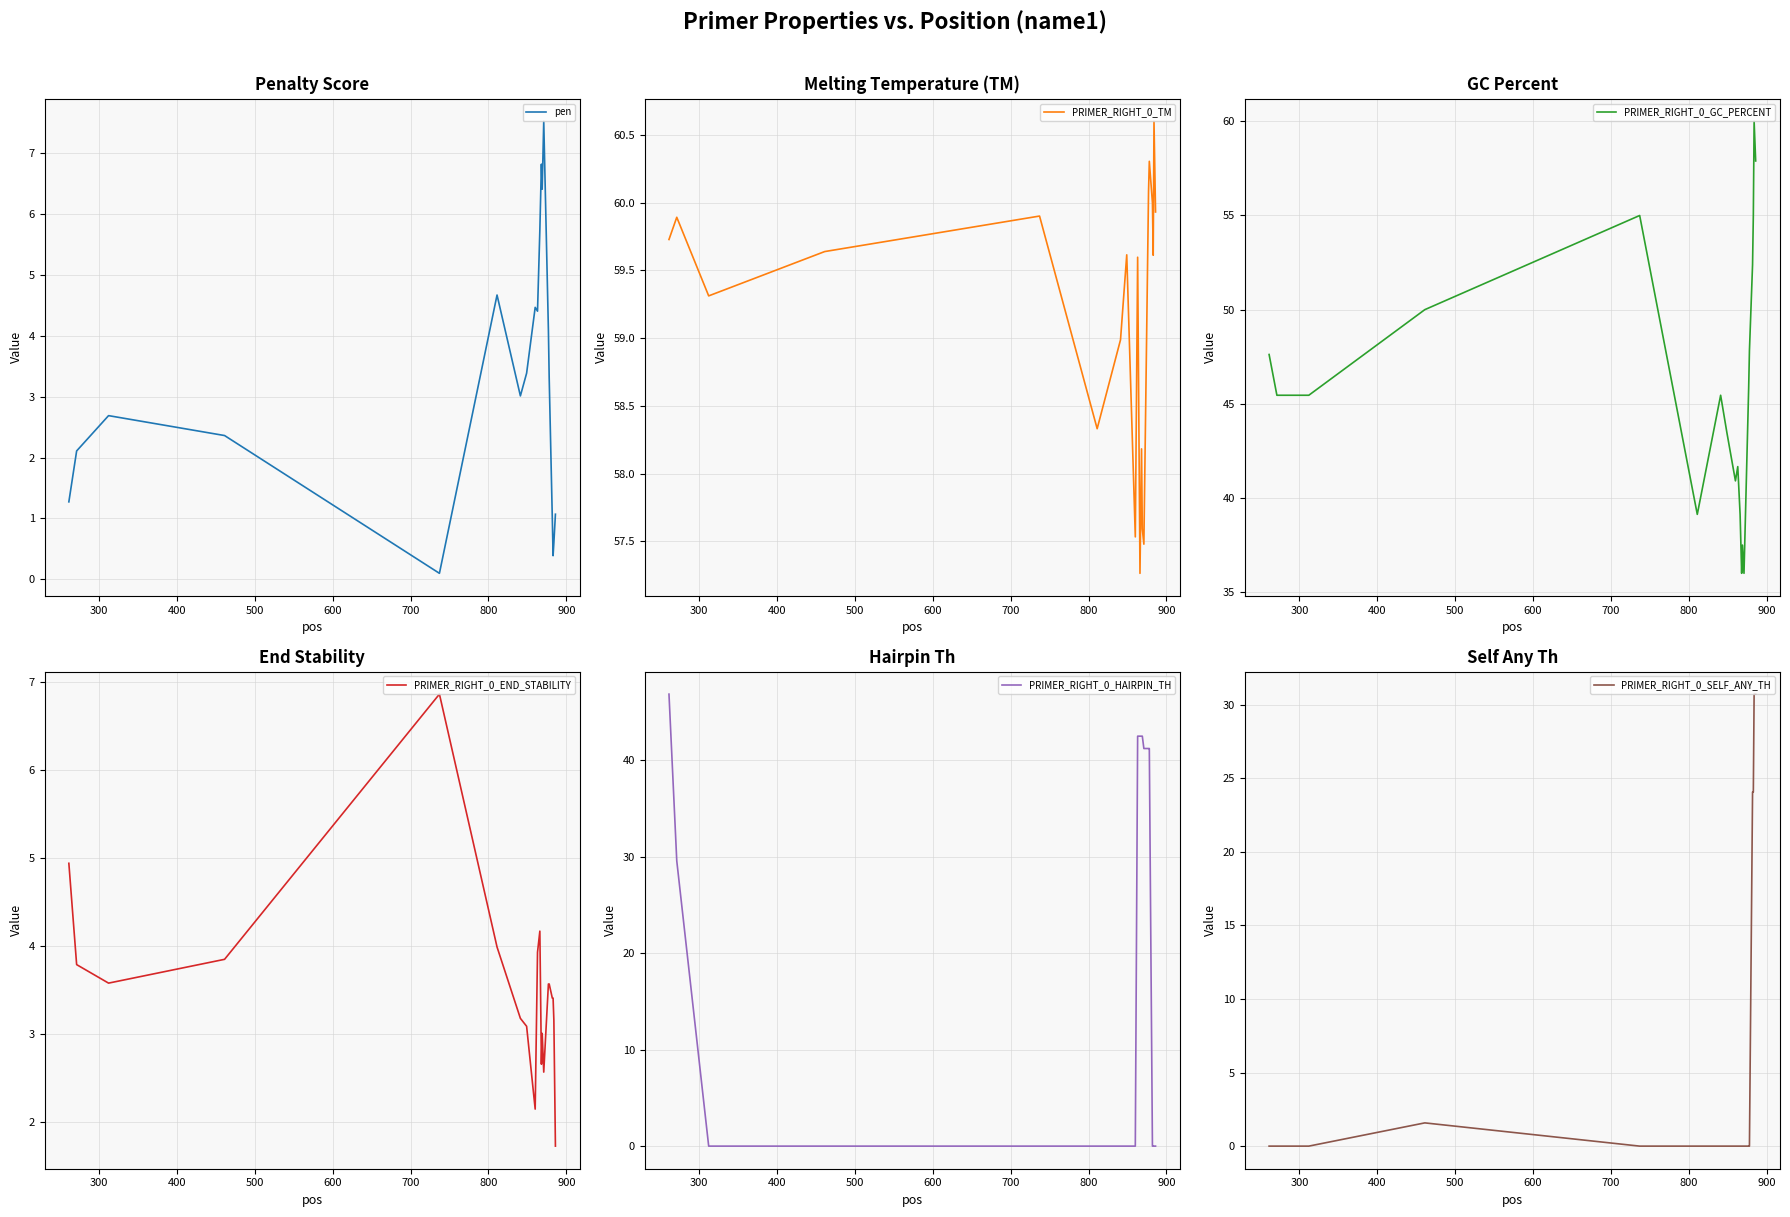

What is the maximum value shown in the chart?

60.6